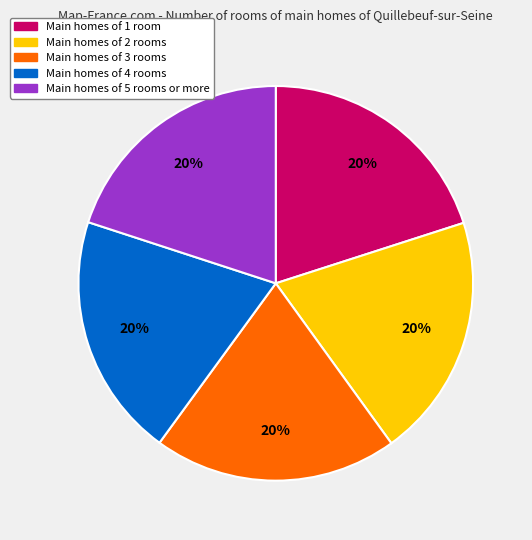

Is there any slice that represents more than half of the pie?

No